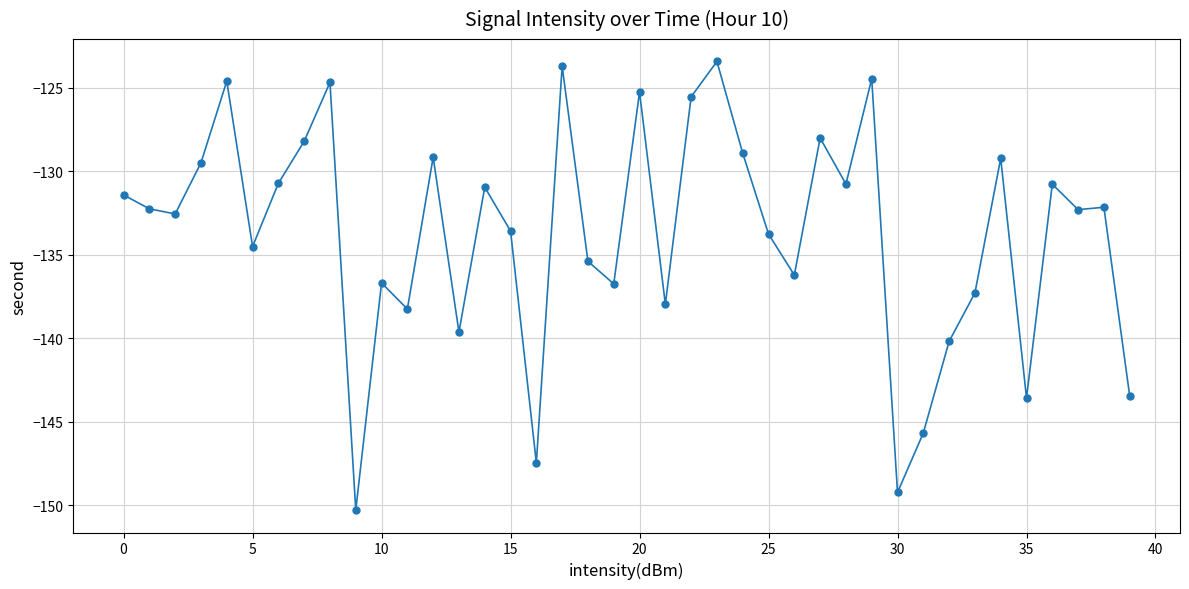

What is the difference between the maximum and minimum values?

26.9